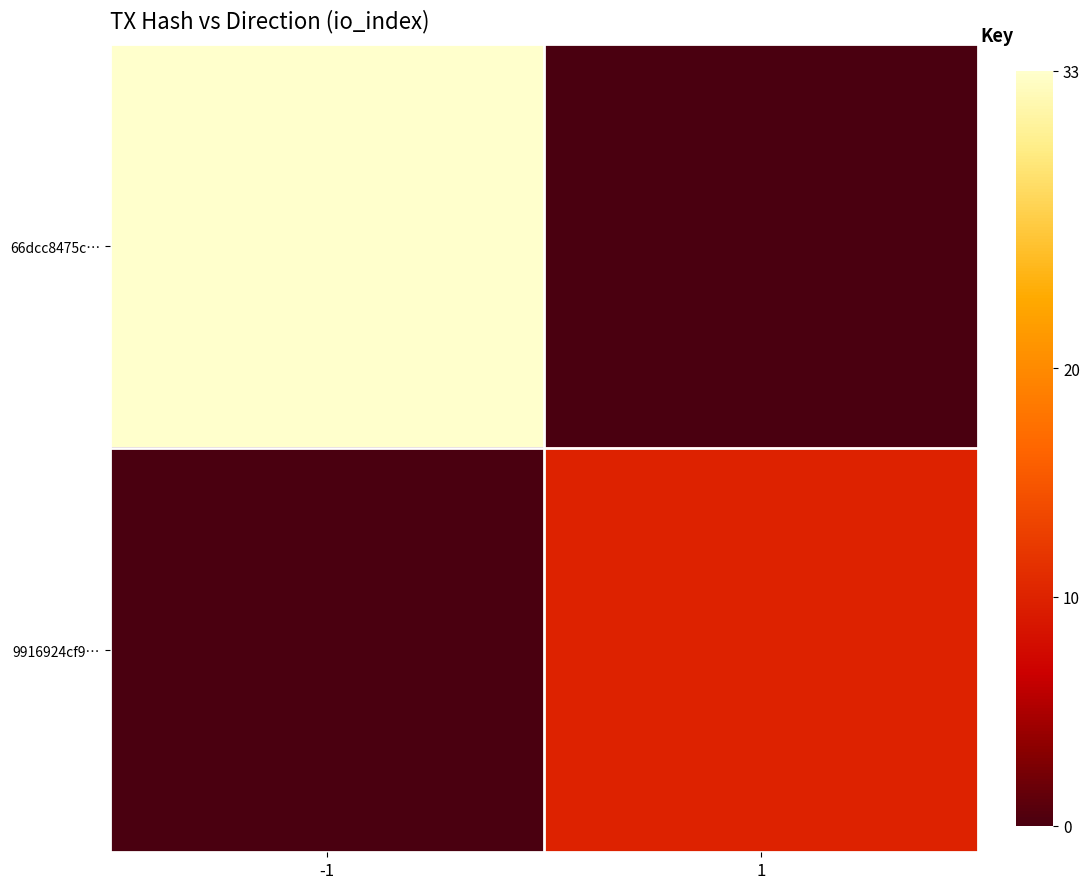

Rank the series by their average value, from highest to lowest.

66dcc8475c…, 9916924cf9…